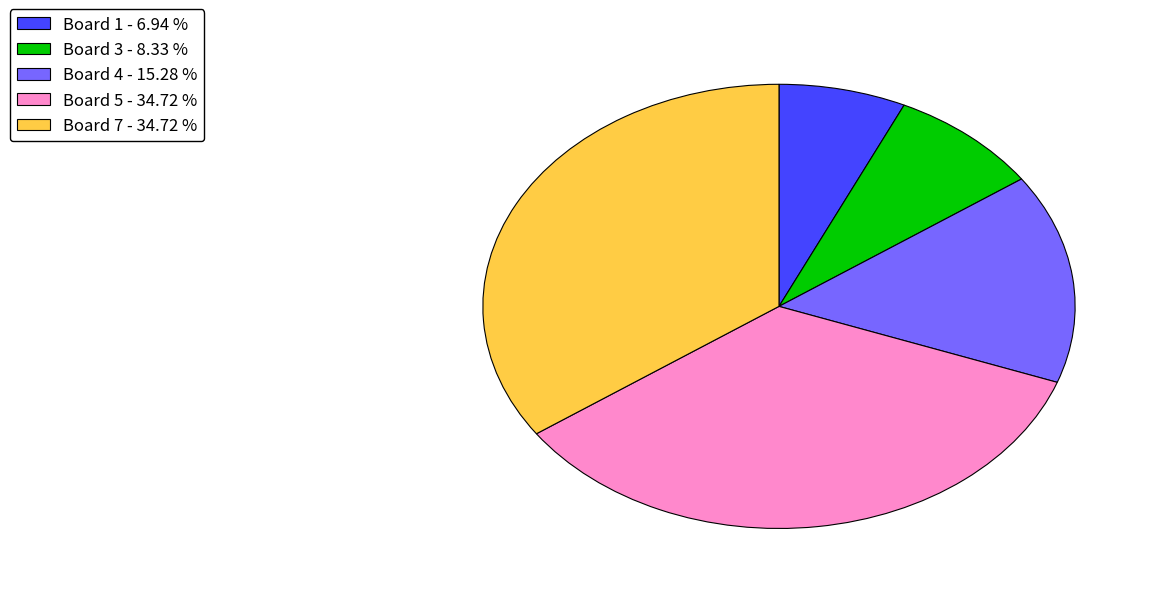

Combined, do Board 3 - 8.33 % and Board 4 - 15.28 % account for over 50%?

No